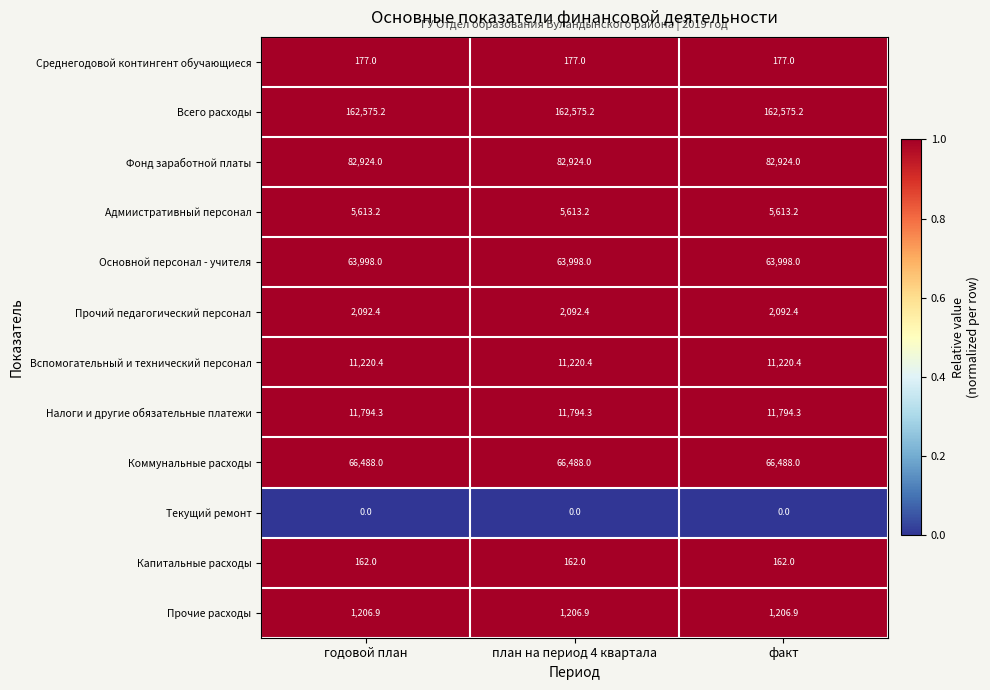

What is the total value across all series at годовой план?

408251.4